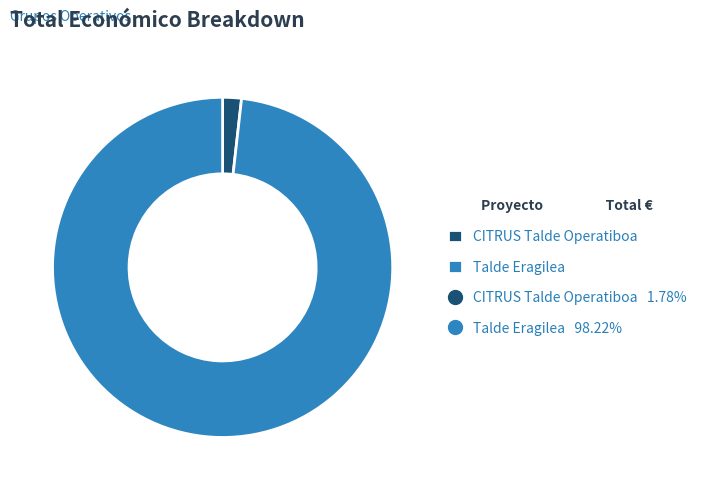

Is there a majority slice in this chart?

Yes